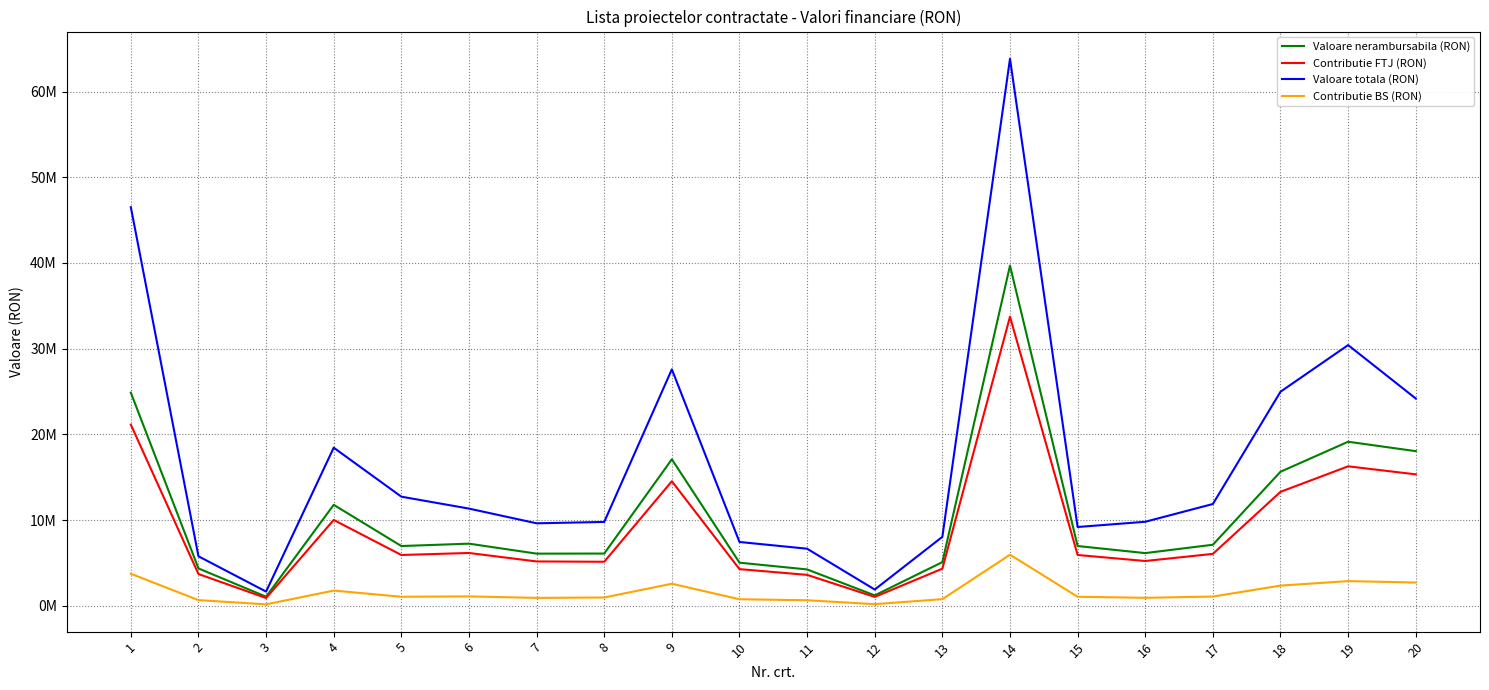

What is the difference between the highest and lowest values at 3?

1490522.8